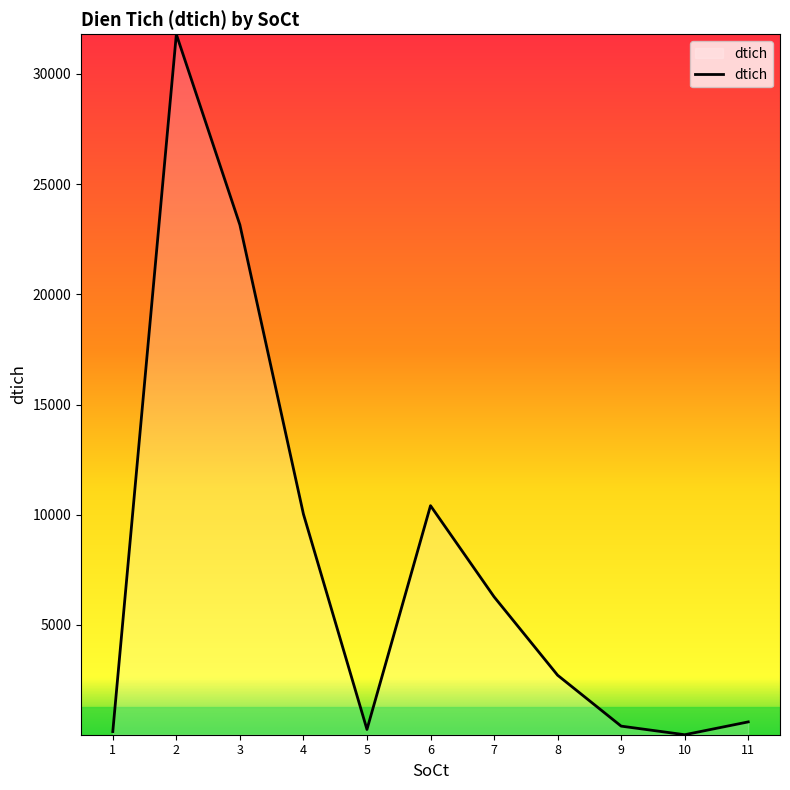

How many series are shown in this chart?

1